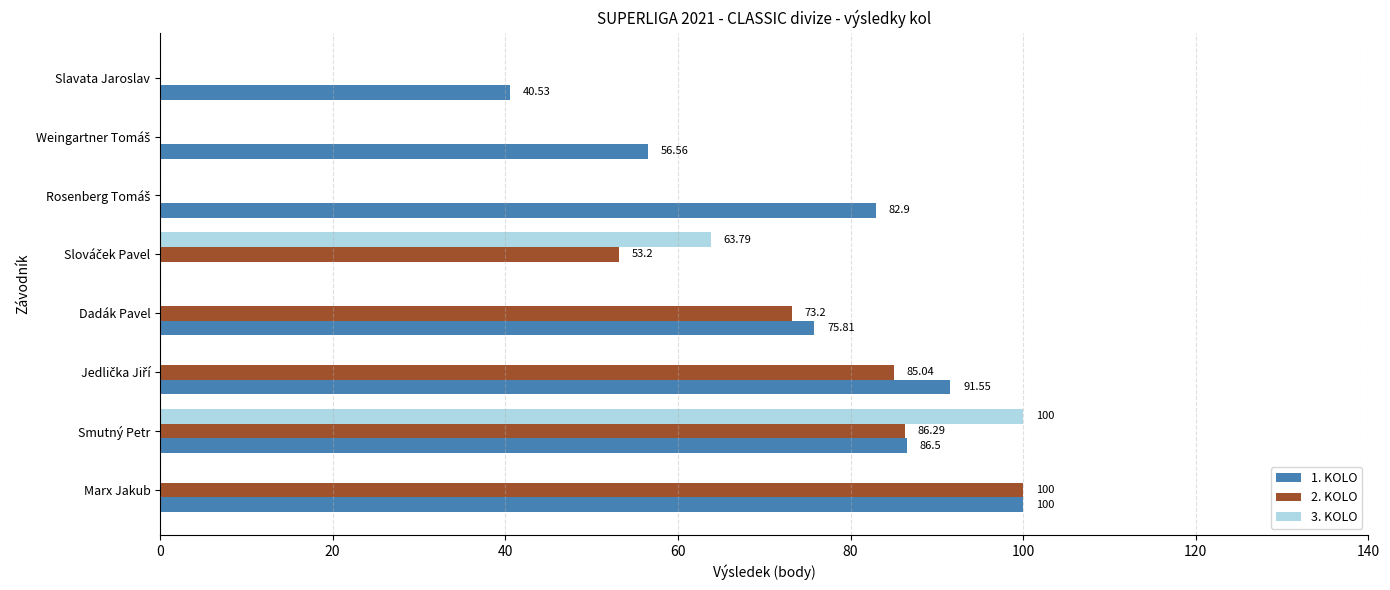

Which series has the largest total across all categories?

1. KOLO